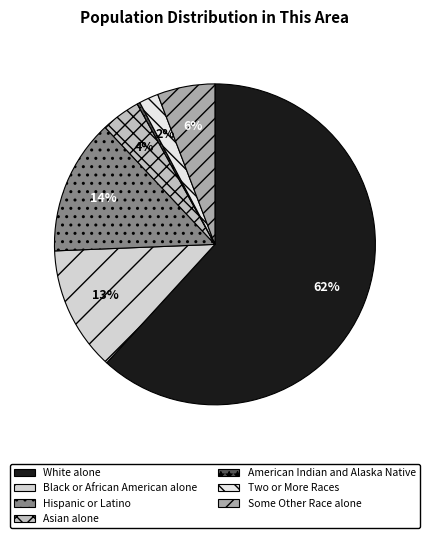

Is it true that Some Other Race alone is 6% of the pie?

True